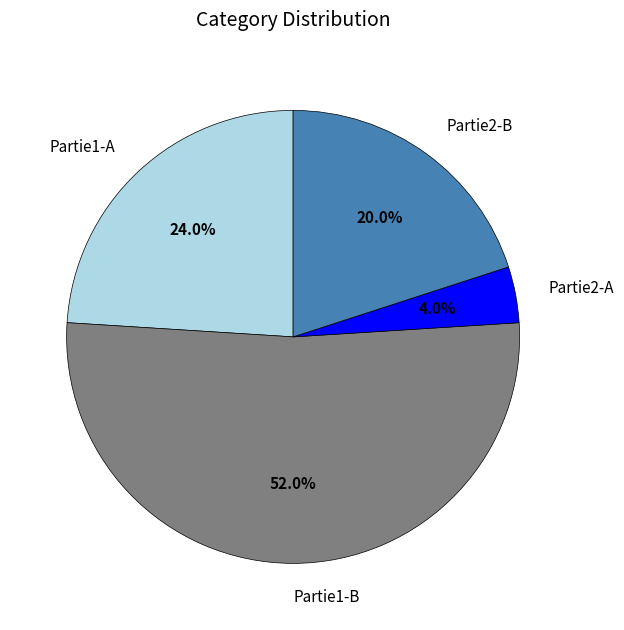

To the nearest percent, what is the average slice percentage?

25%